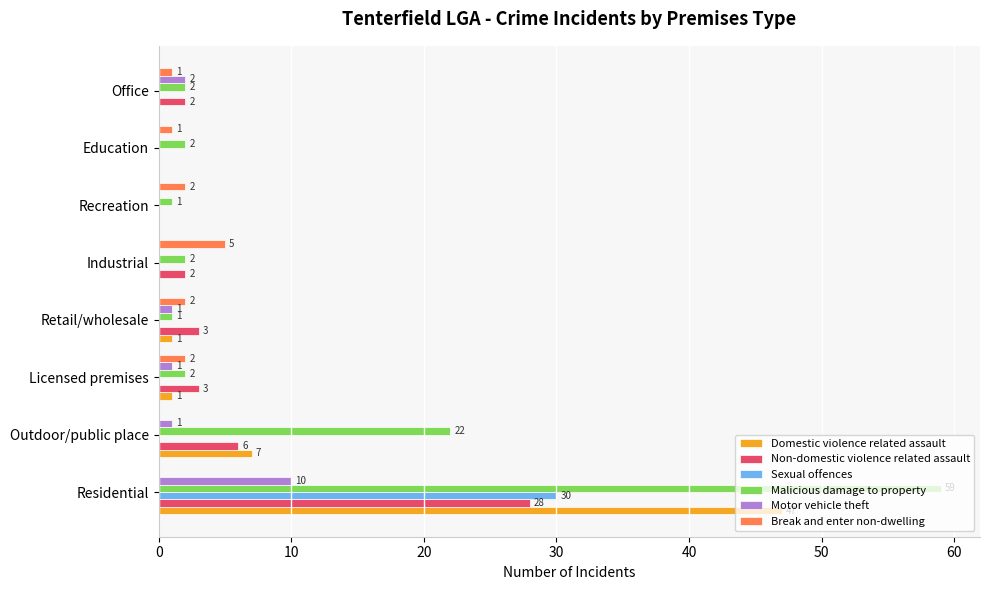

How many distinct data groups are displayed?

6